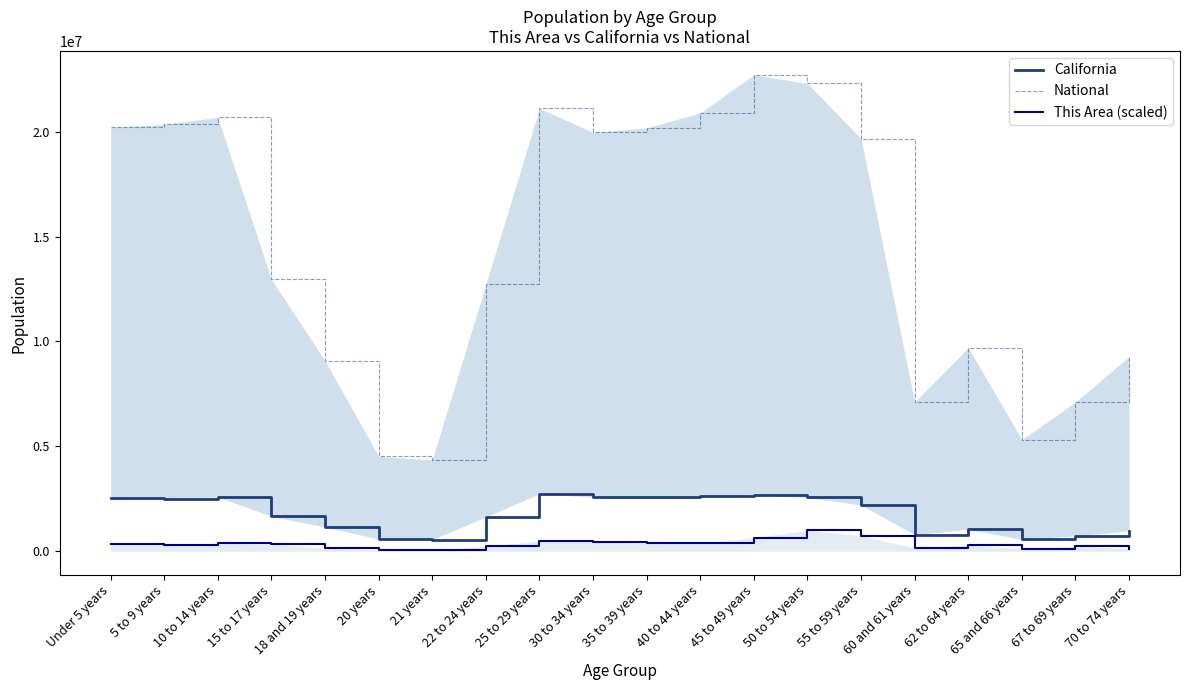

What is the label of the 15th point from the right?

20 years